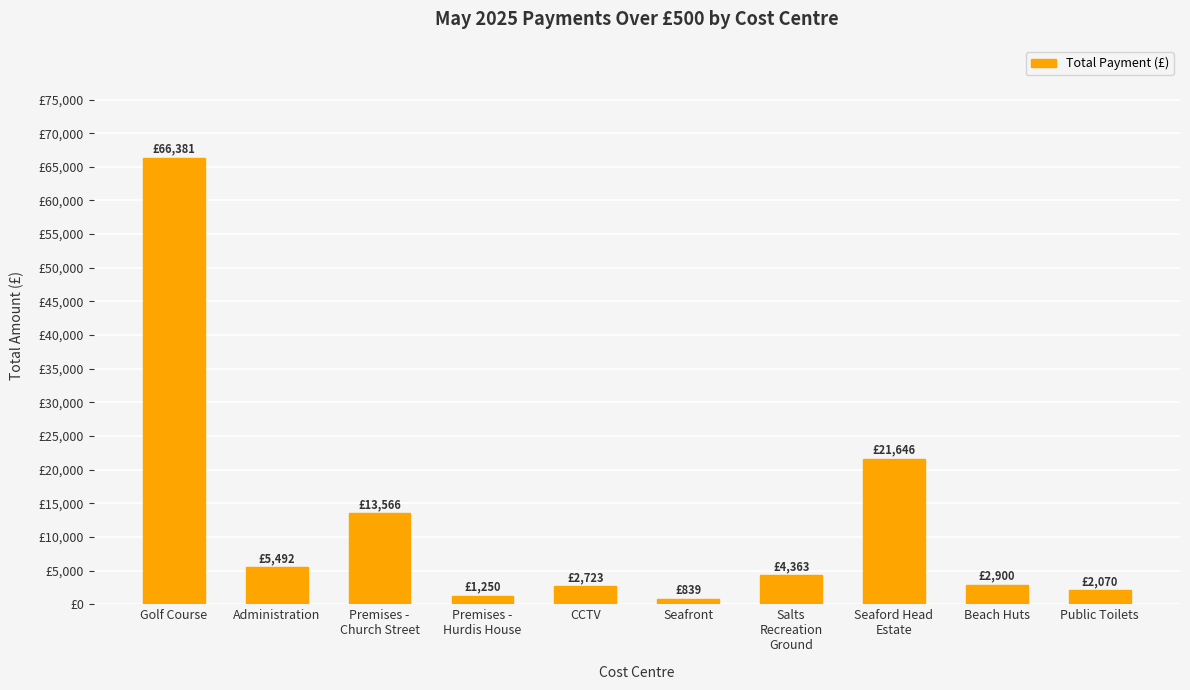

Does the chart contain any negative values?

No